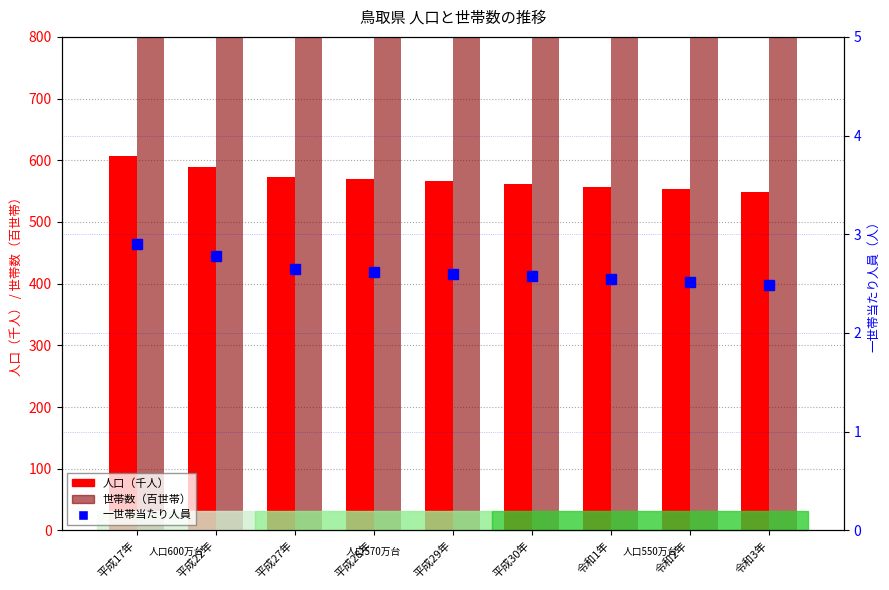

What are all the series names shown in the legend?

人口（千人）, 世帯数（百世帯）, 一世帯当たり人員